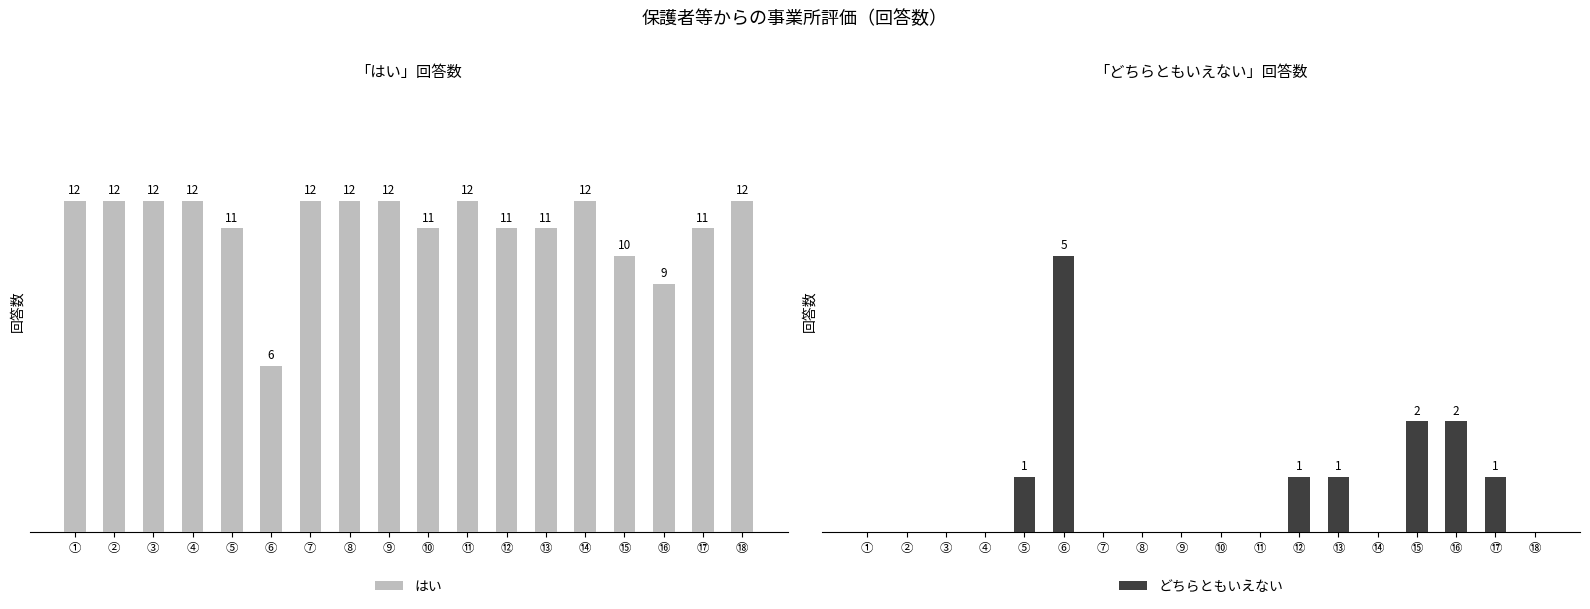

Which category has the highest value in the どちらともいえない series?

⑥